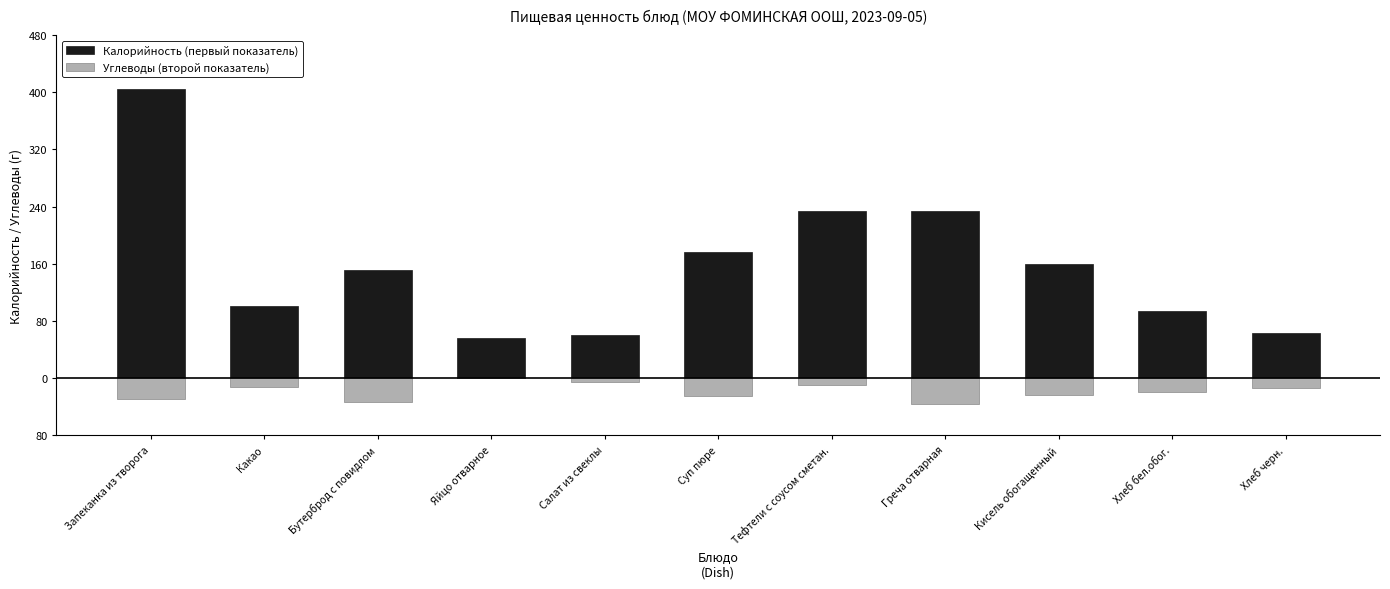

Reading left to right, list all the values displayed in this chart.

Калорийность (первый показатель): Запеканка из творога=10.1	Какао=2.5	Бутерброд с повидлом=3.8	Яйцо отварное=1.4	Салат из свеклы=1.5	Суп пюре=4.4	Тефтели с соусом сметан.=5.9	Греча отварная=5.8	Кисель обогащенный=4.0	Хлеб бел.обог.=2.4	Хлеб черн.=1.6
Углеводы (второй показатель): Запеканка из творога=-0.7	Какао=-0.3	Бутерброд с повидлом=-0.8	Яйцо отварное=-0.0	Салат из свеклы=-0.2	Суп пюре=-0.6	Тефтели с соусом сметан.=-0.2	Греча отварная=-0.9	Кисель обогащенный=-0.6	Хлеб бел.обог.=-0.5	Хлеб черн.=-0.3